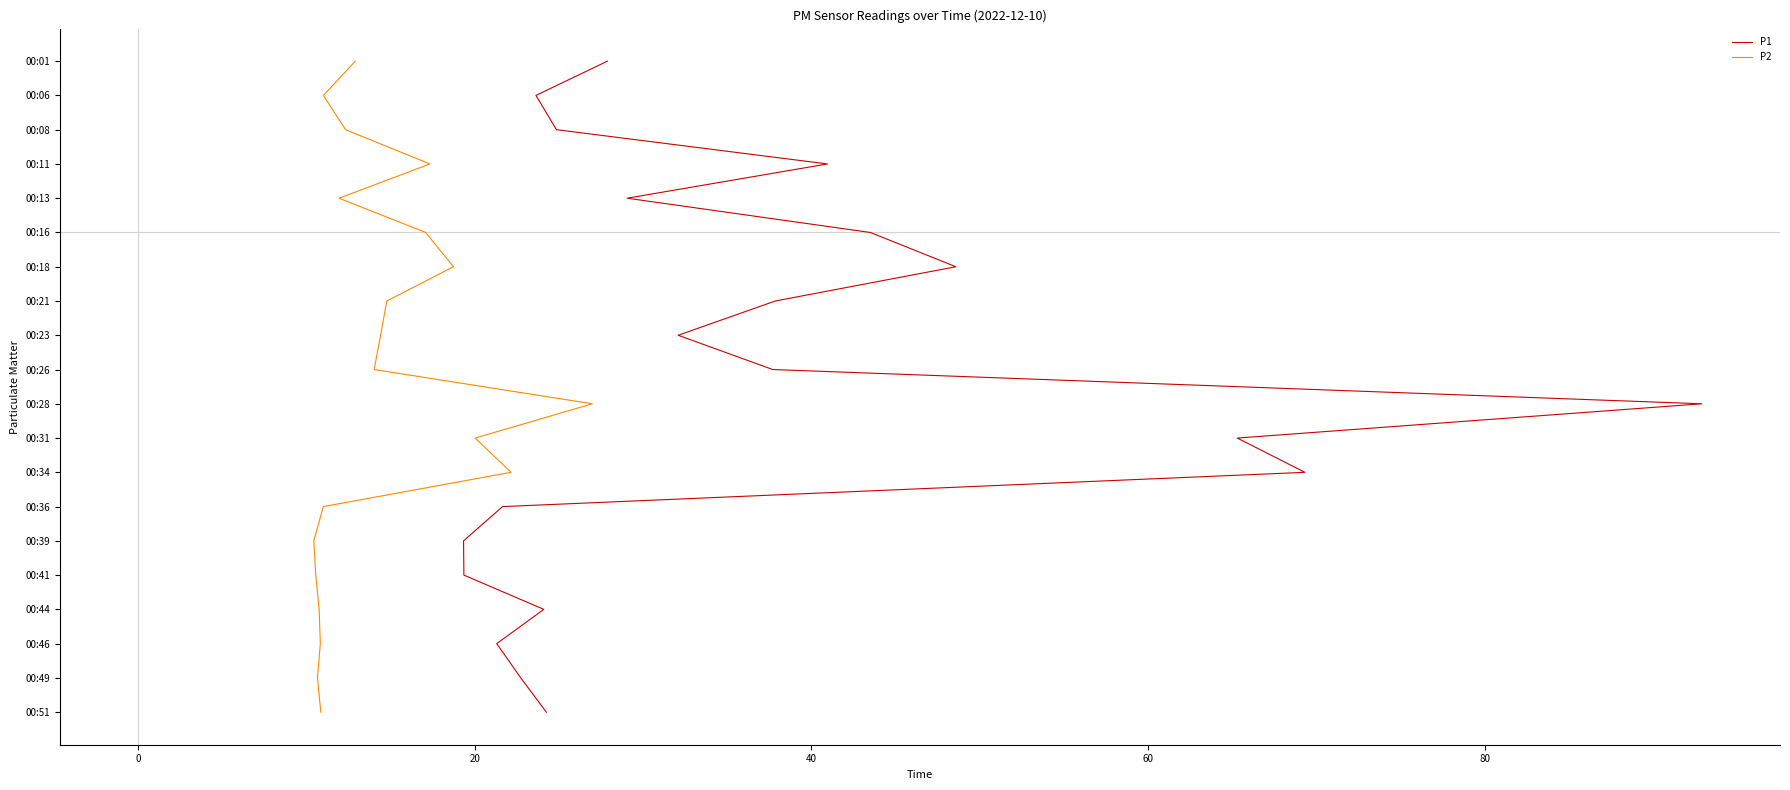

True or false: P2 and P1 intersect in this chart.

False